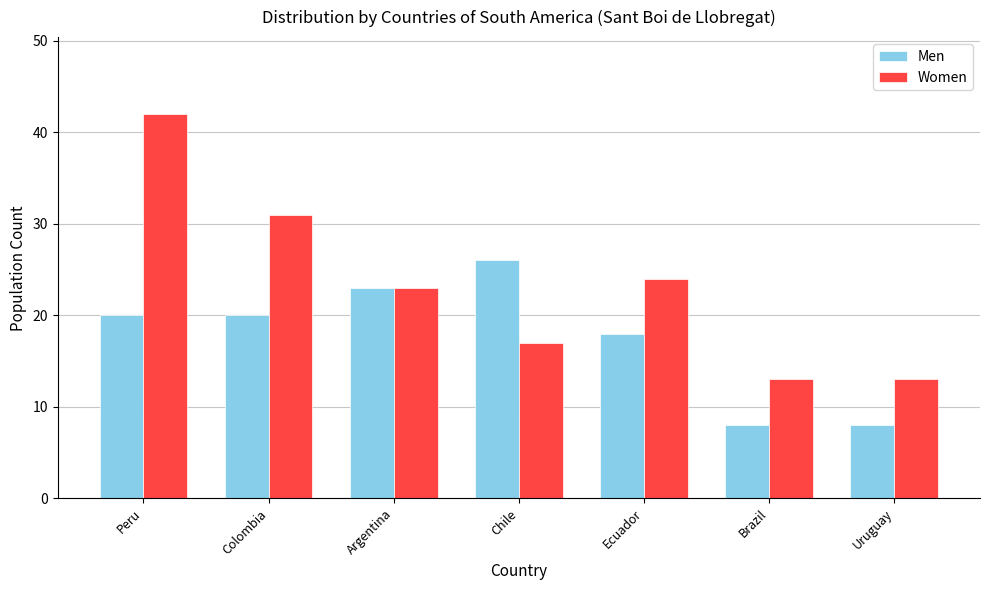

Rank the series by their average value, from highest to lowest.

Women, Men